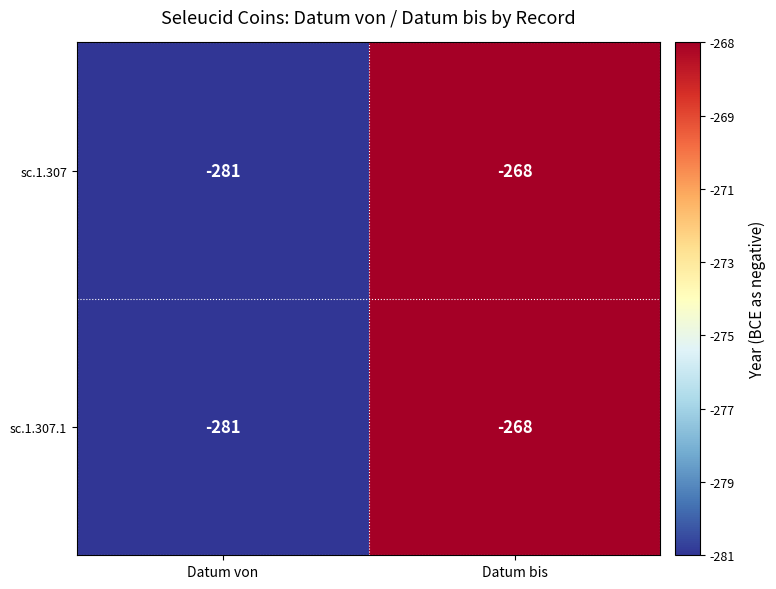

How many data points does each series have?

2